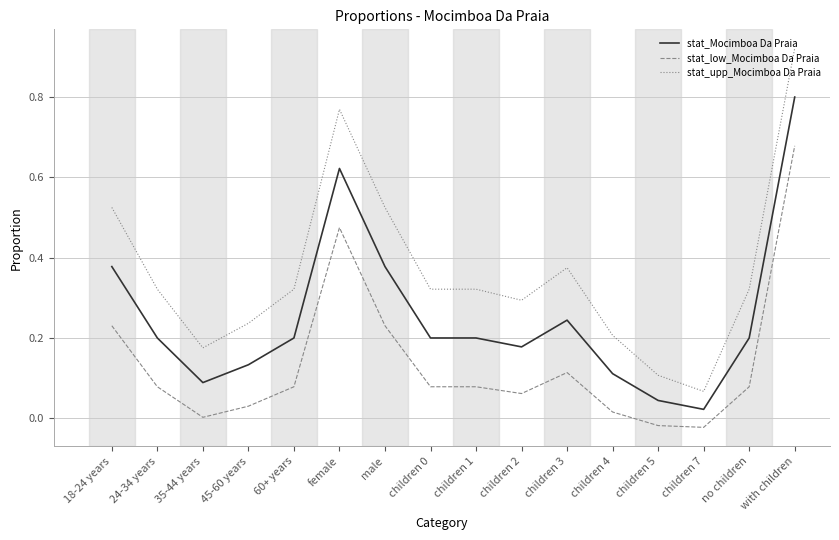

At 18-24 years, list the series in order from largest to smallest.

stat_upp_Mocimboa Da Praia, stat_Mocimboa Da Praia, stat_low_Mocimboa Da Praia